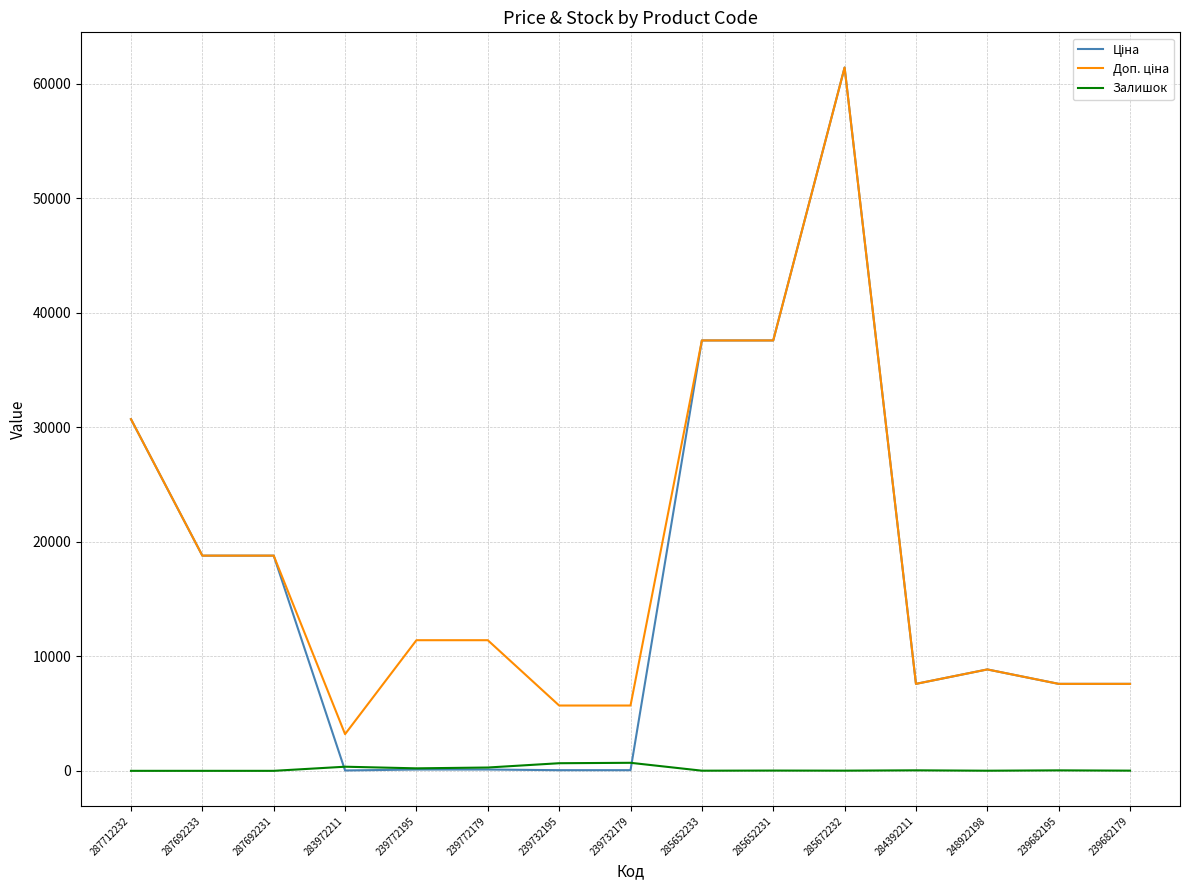

At which category is the sum across all series the highest?

285672232